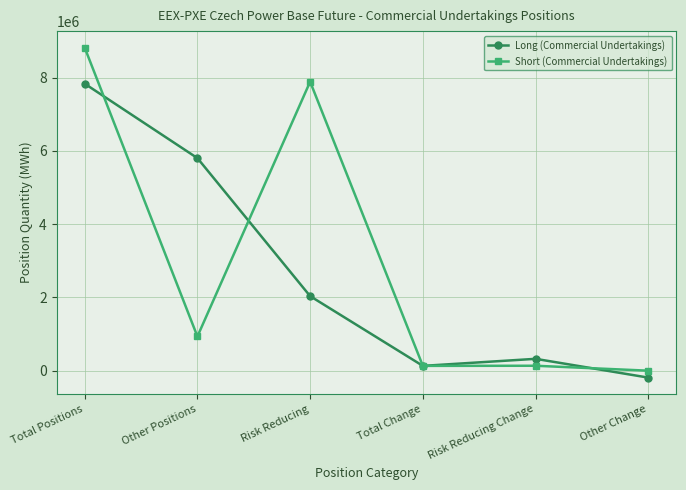

The value of Long (Commercial Undertakings) at Total Change is 127944. True or false?

True